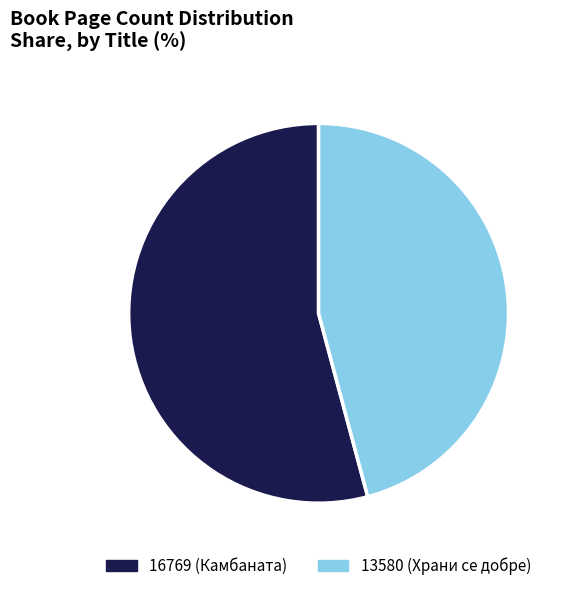

The 13580 slice represents 46% of the pie. True or false?

True